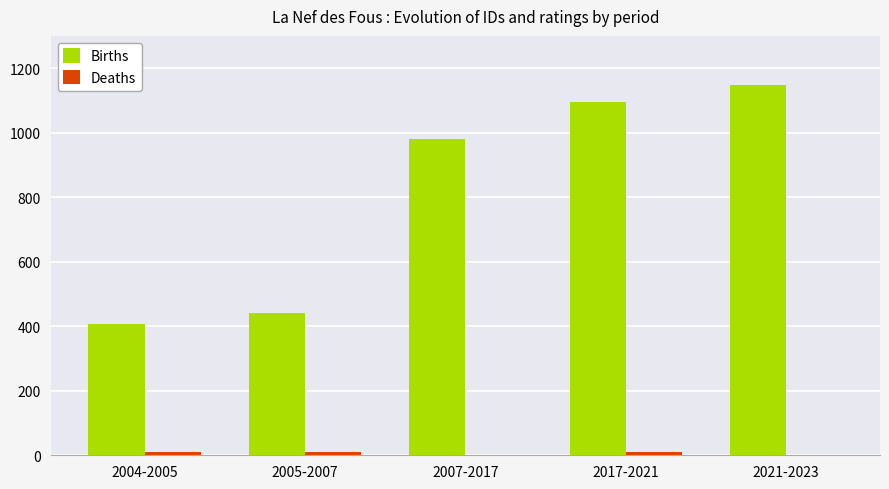

Where is Births nearest to the value 777?

2007-2017